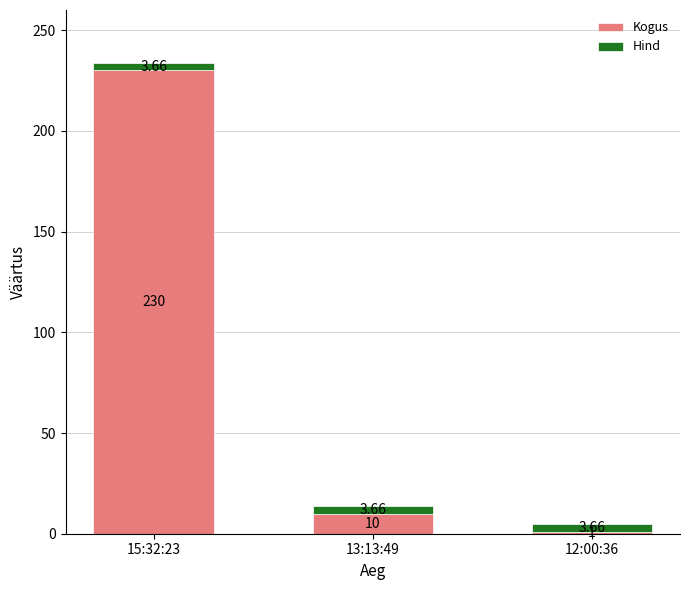

Is it true that Kogus equals 364.4 at 15:32:23?

False